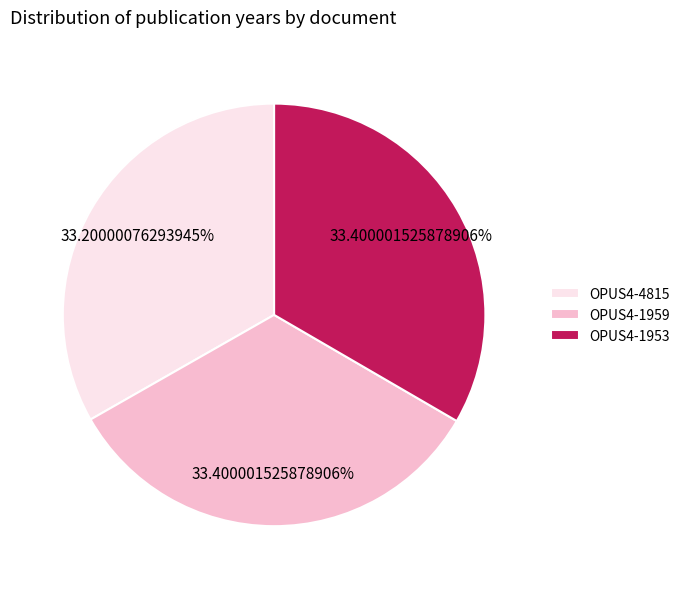

Is the sum of OPUS4-4815 and OPUS4-1953 greater than half?

Yes